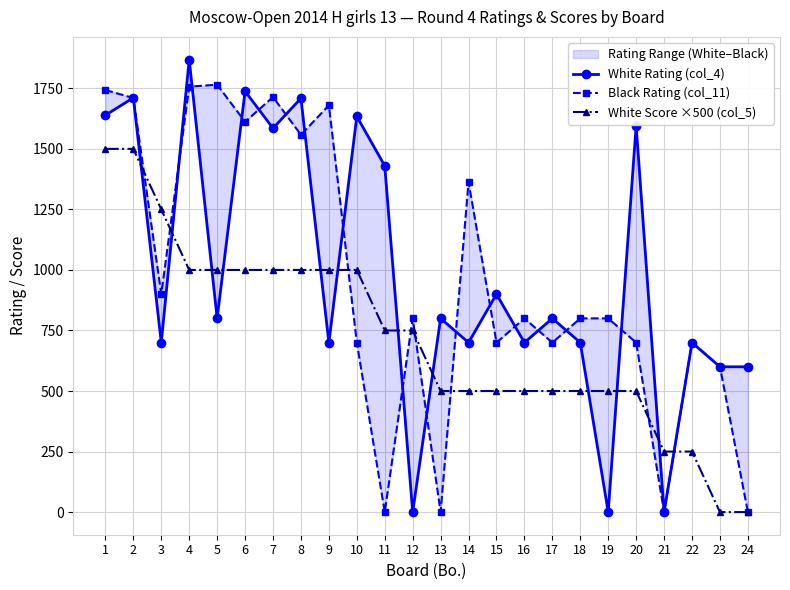

What is the sum of all White Score ×500 (col_5) values?

17250